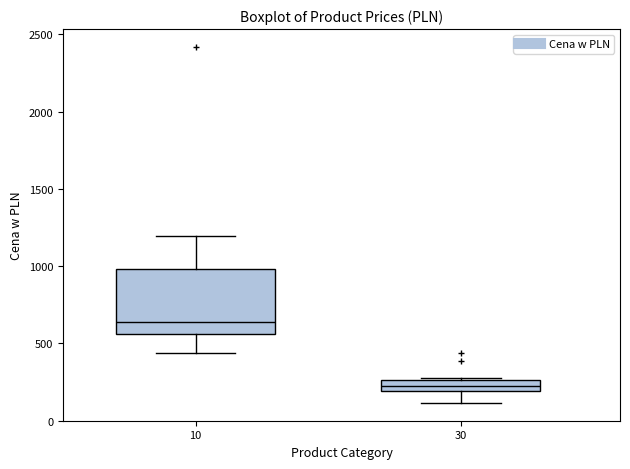

Where does the median line of the box at x = 10 sit on the y-axis? The values are not printed on the chart, so give them approximately, as read against the axis.

650